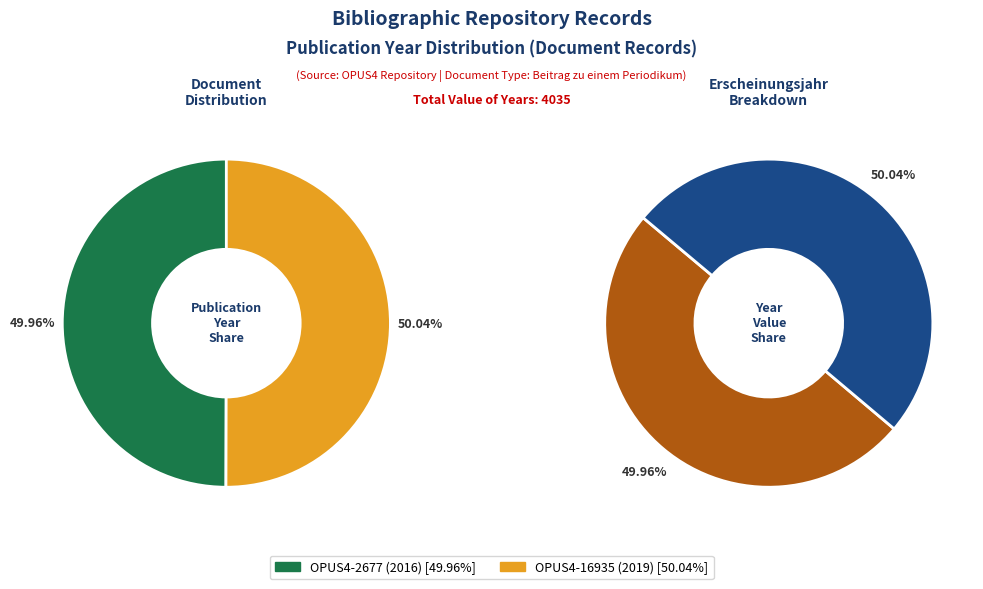

True or false: OPUS4-2677 accounts for 44% of the total.

False